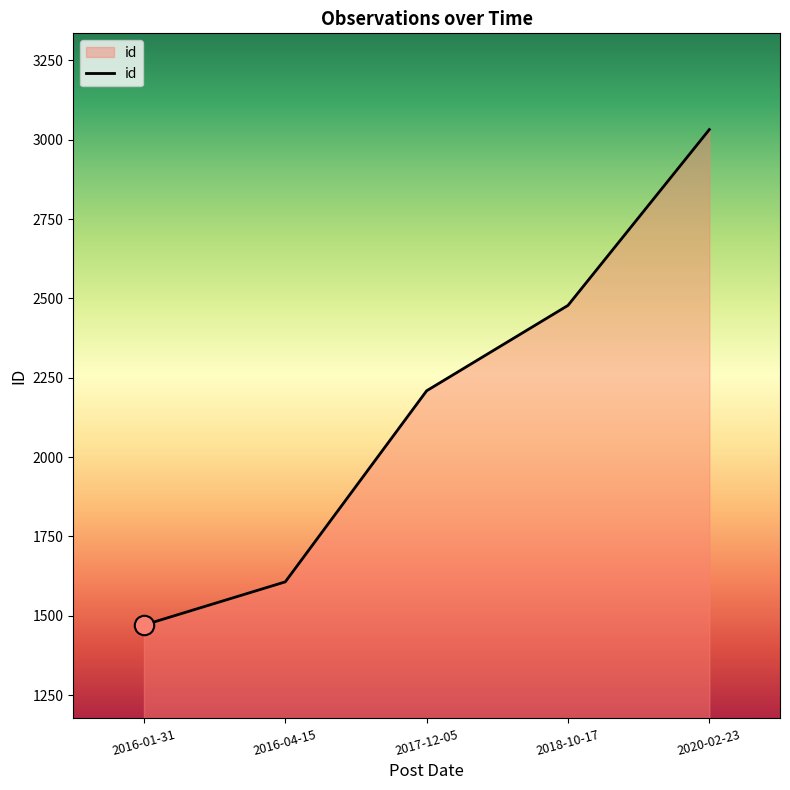

Is it true that the value at 2020-02-23 is 3032?

True